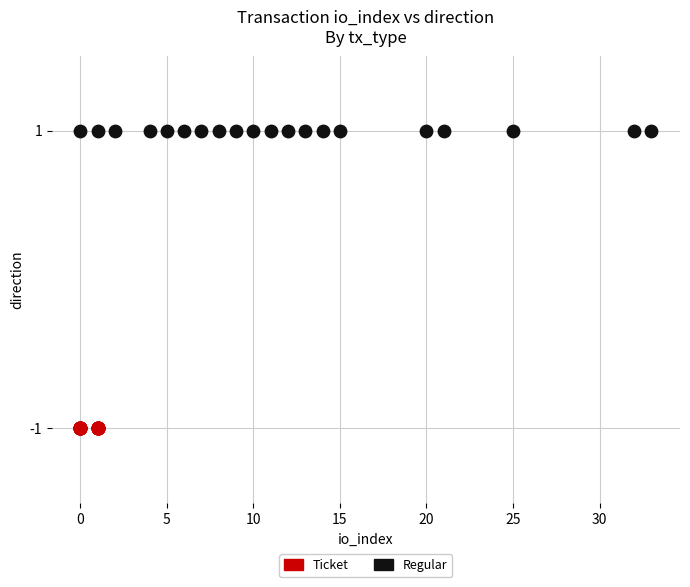

What are all the series names shown in the legend?

Ticket, Regular